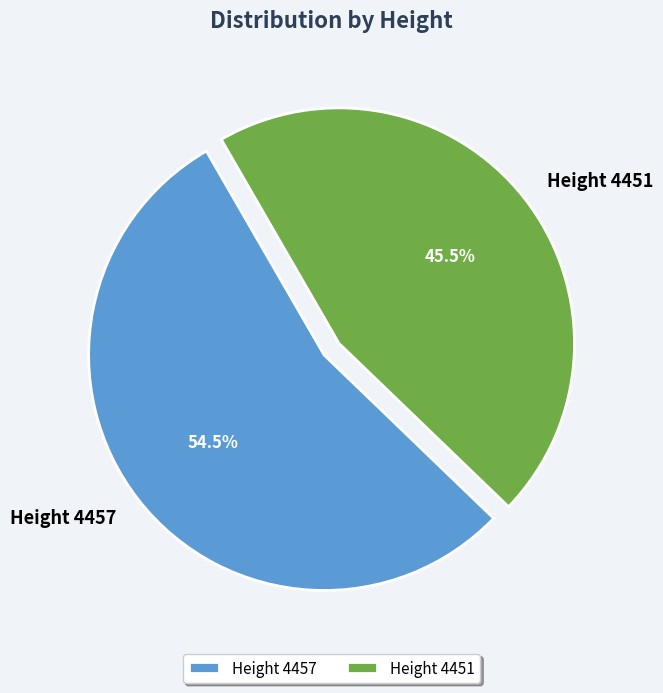

Rank the categories by value from lowest to highest.

Height 4451, Height 4457